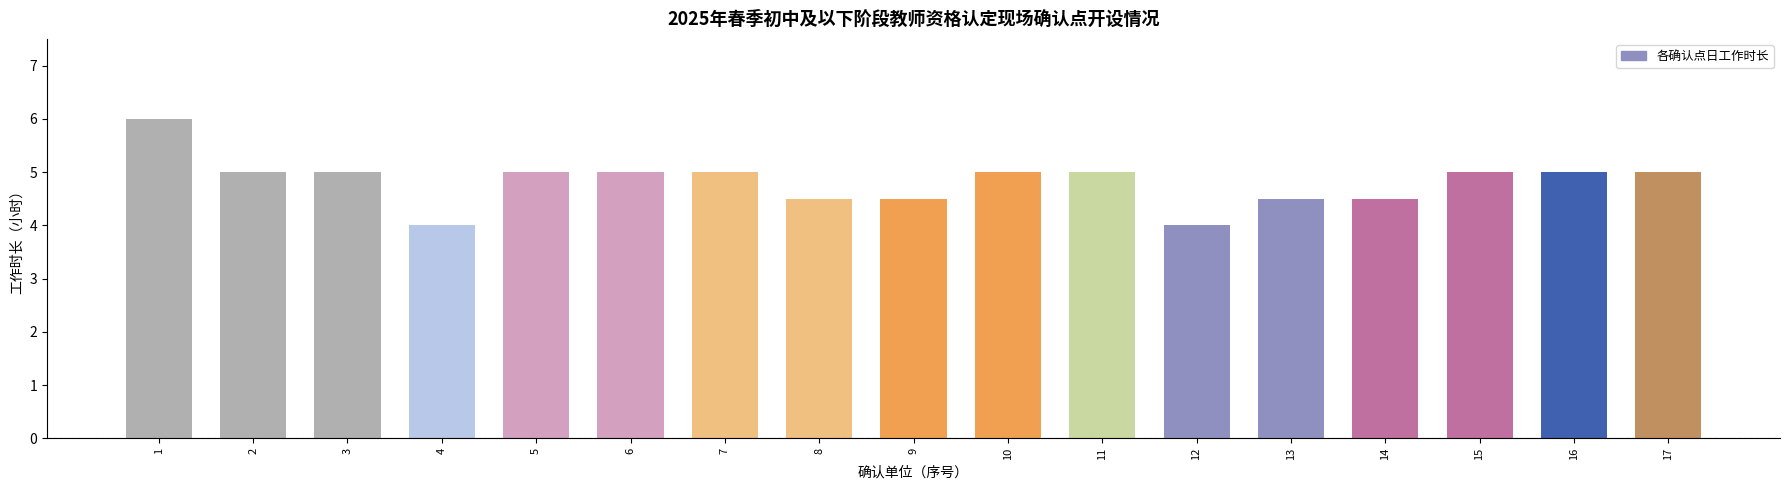

What is the minimum value shown in the chart?

4.0